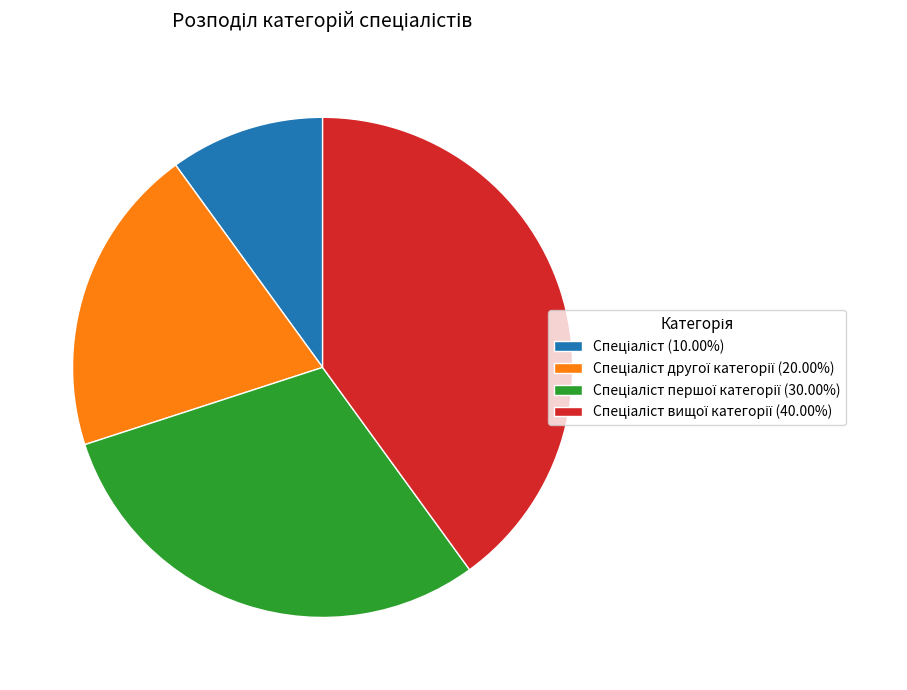

Is there any slice that represents more than half of the pie?

No